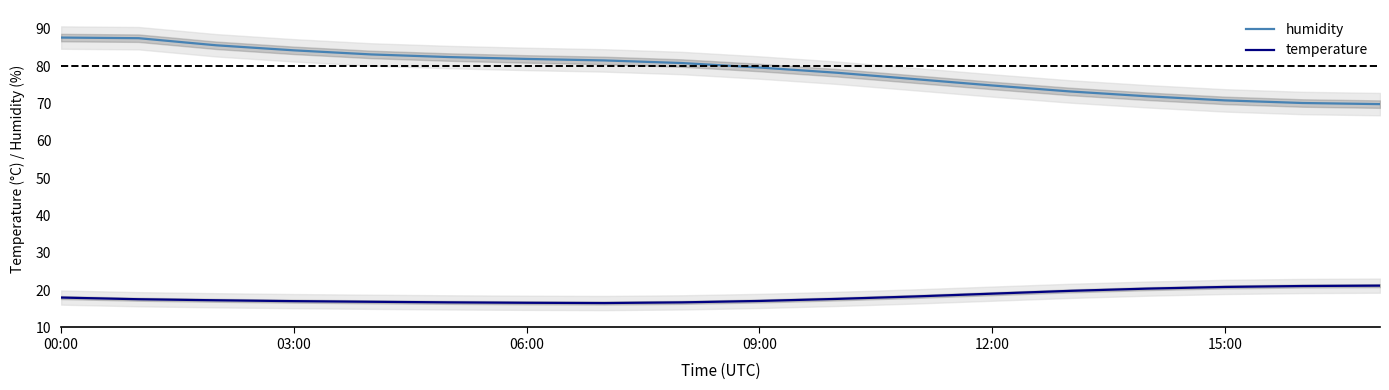

True or false: humidity and temperature cross at least once.

False